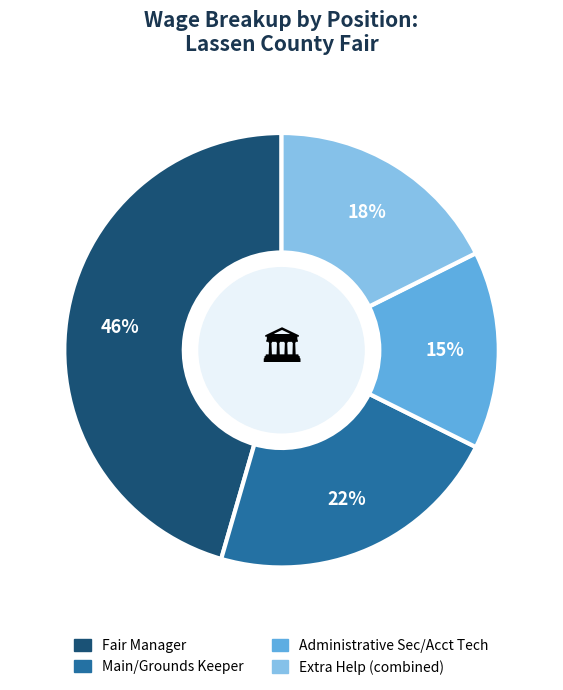

Is there a majority slice in this chart?

No